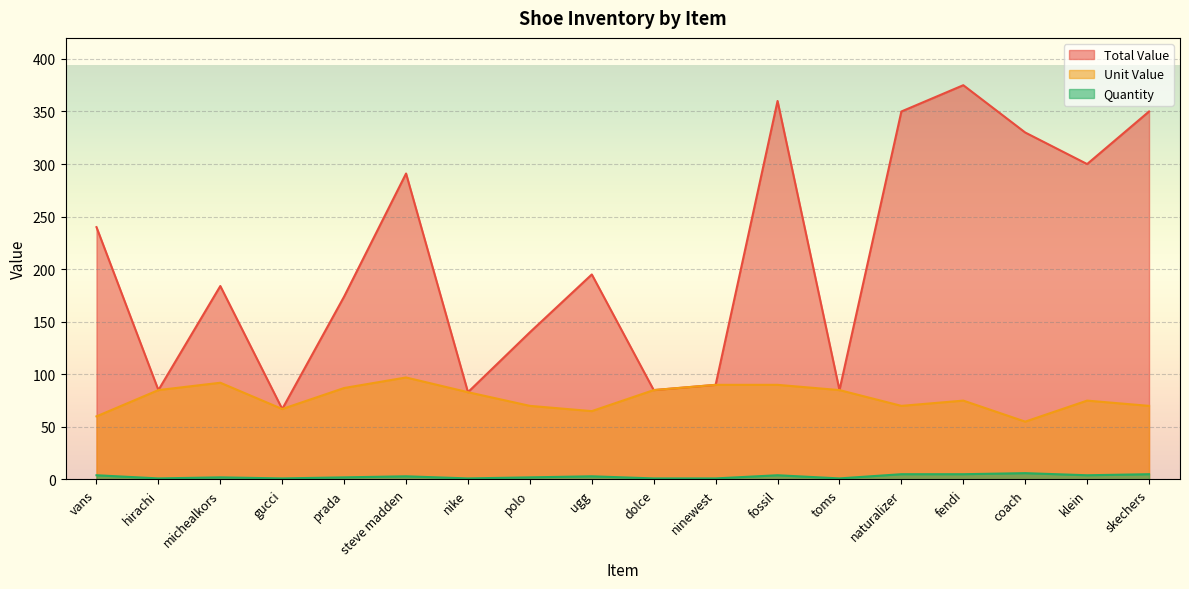

Where is the first local maximum for Unit Value?

michealkors